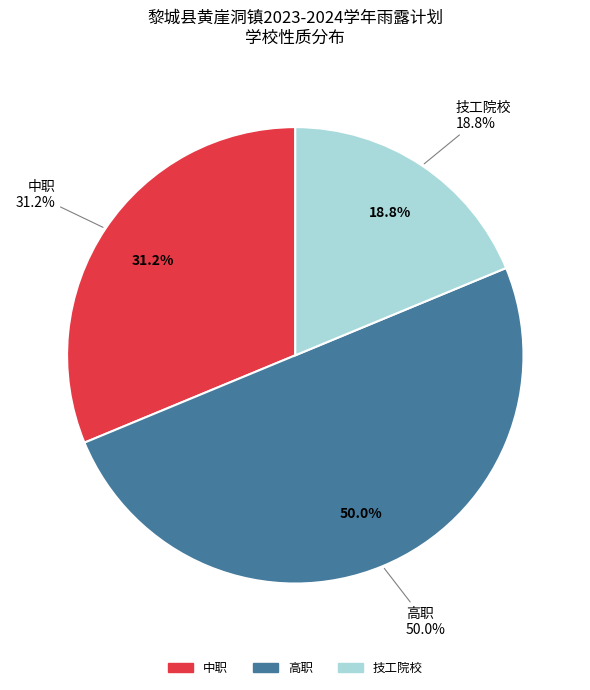

How many segments does this pie chart have?

3